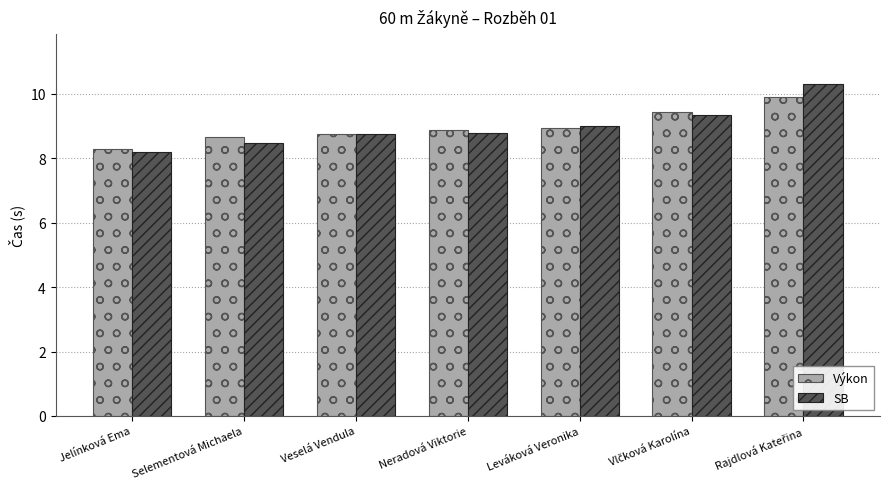

What is the total value across all series at Selementová Michaela?

17.1